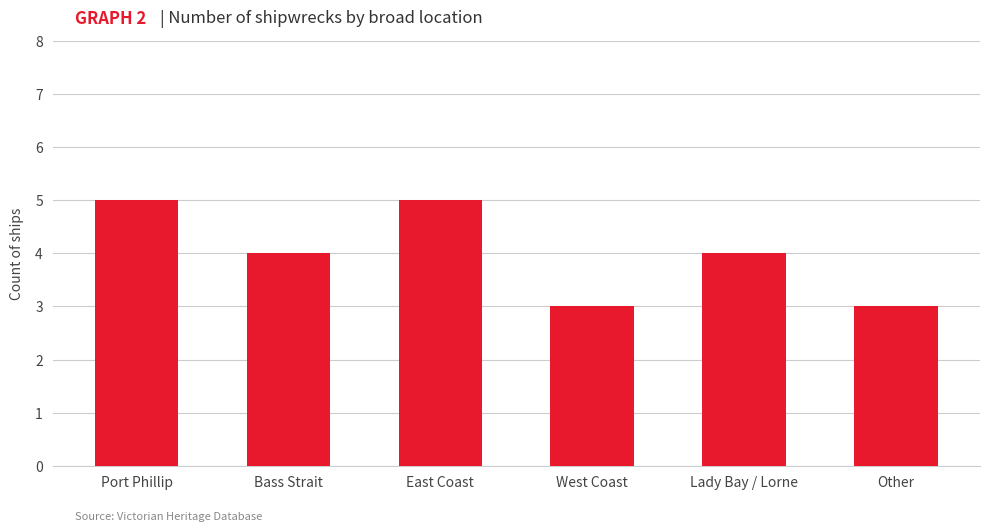

What is the approximate value at West Coast?

3